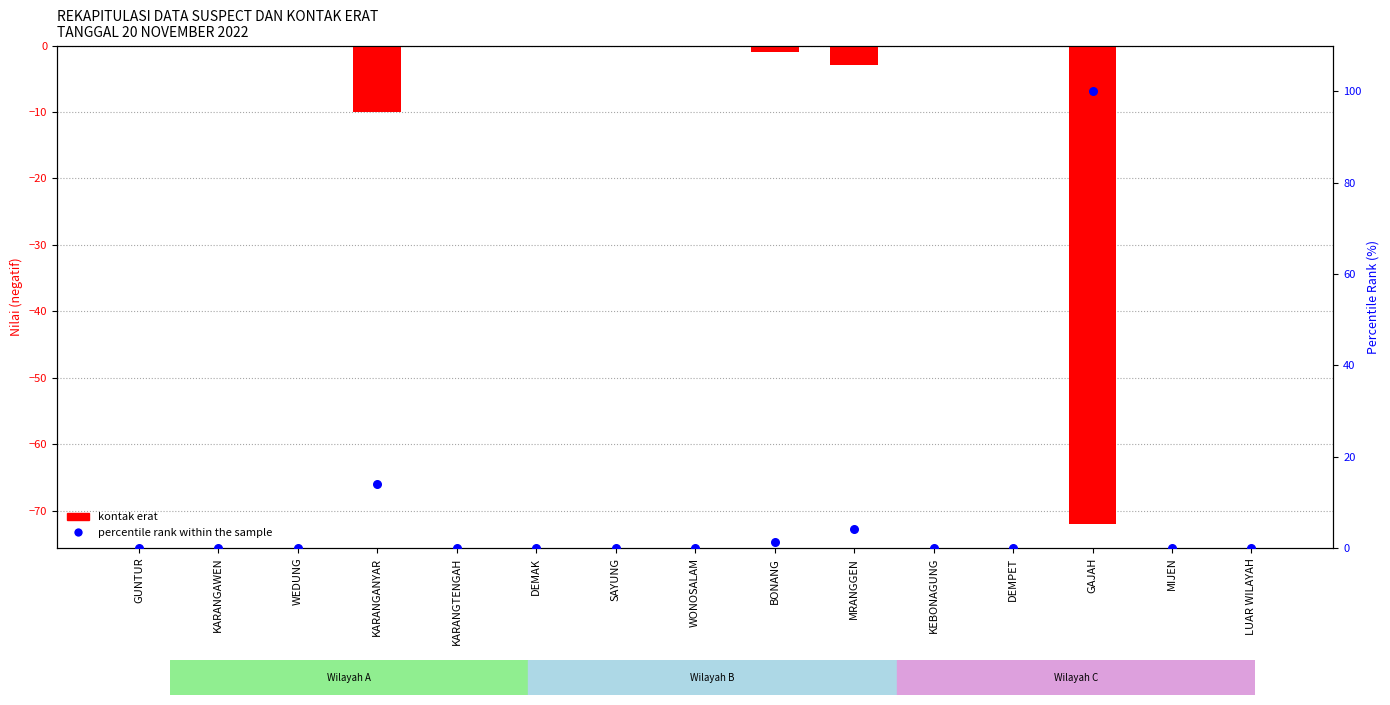

At which category is the sum across all series the highest?

GAJAH